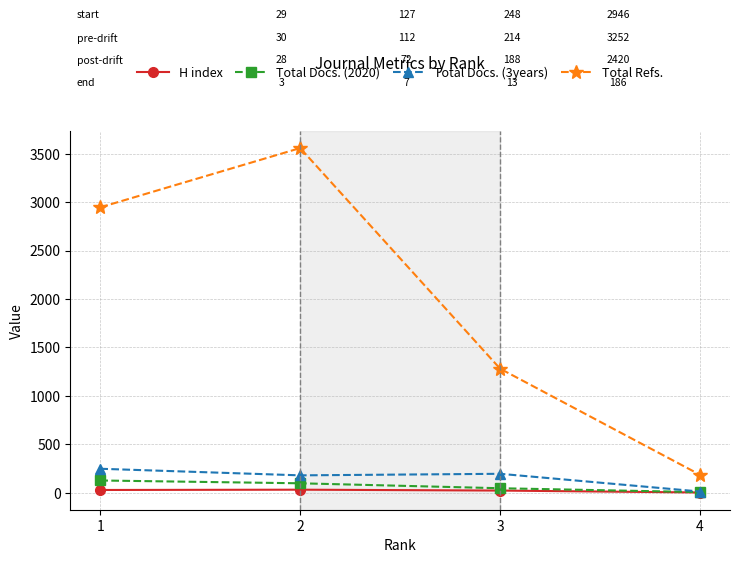

True or false: H index and Total Refs. cross at least once.

False